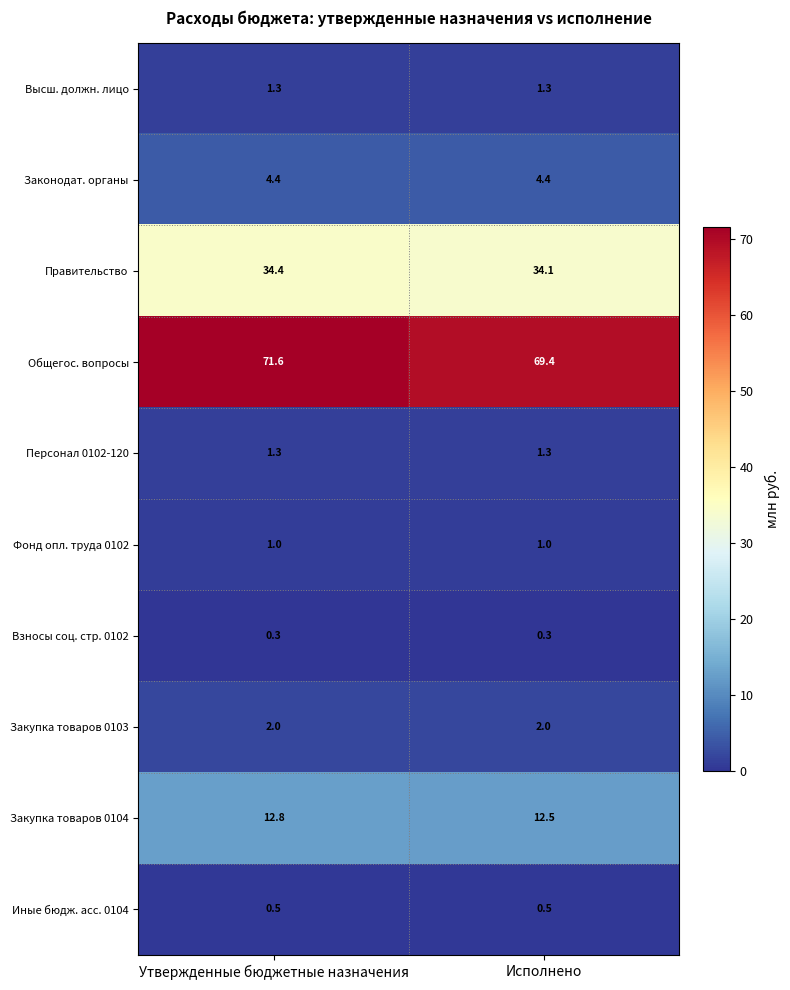

Is the value of Закупка товаров 0103 at Утвержденные бюджетные назначения greater than the value of Высш. должн. лицо at Исполнено?

Yes